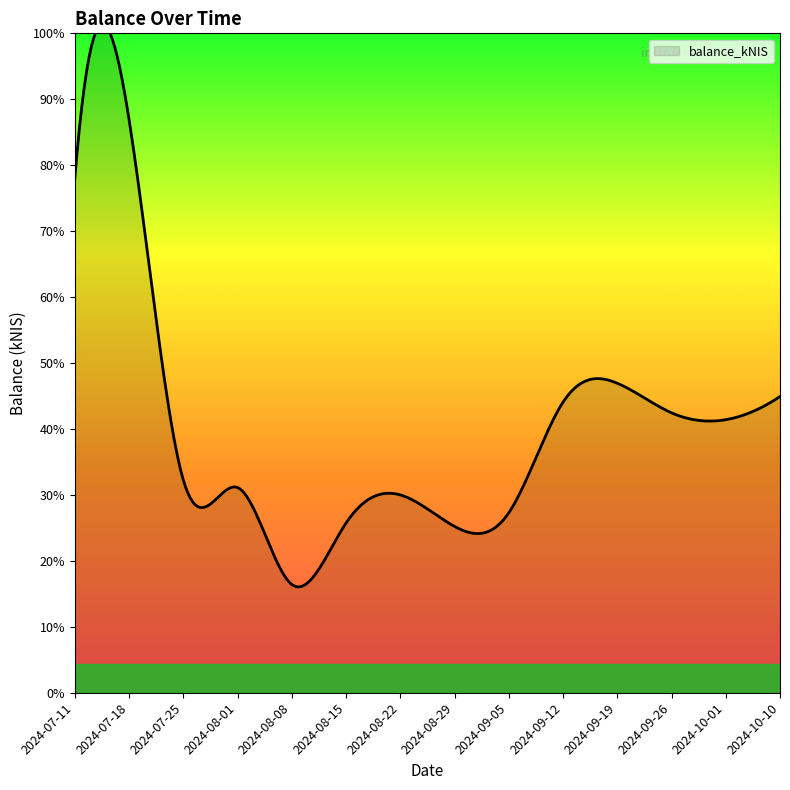

True or false: the data shows 2118.6 at 2024-08-08.

False